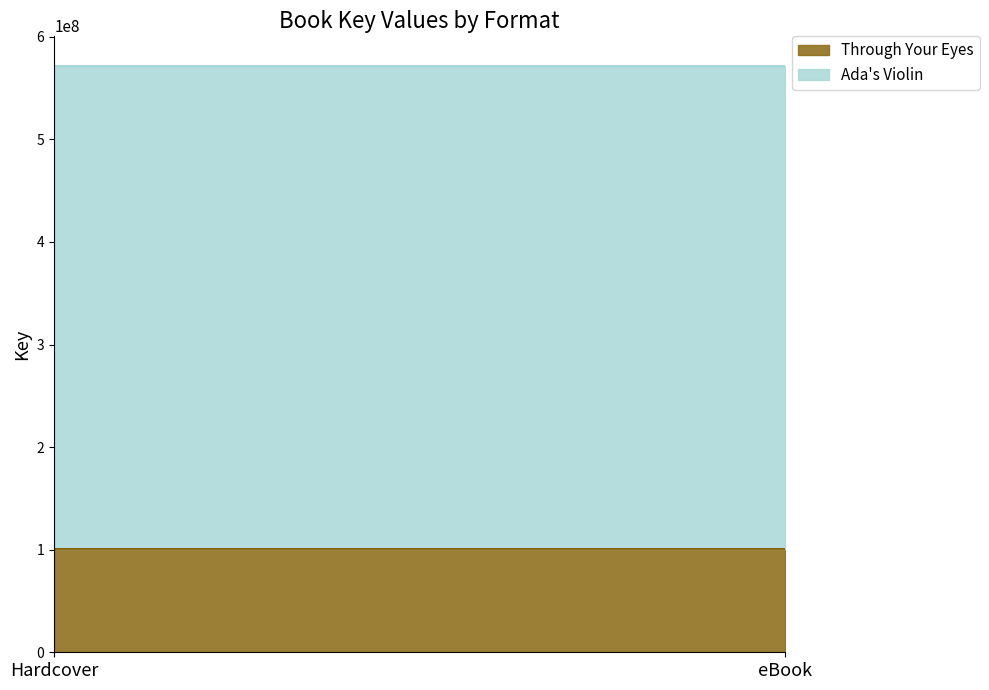

Between eBook and Hardcover, which is larger?

eBook